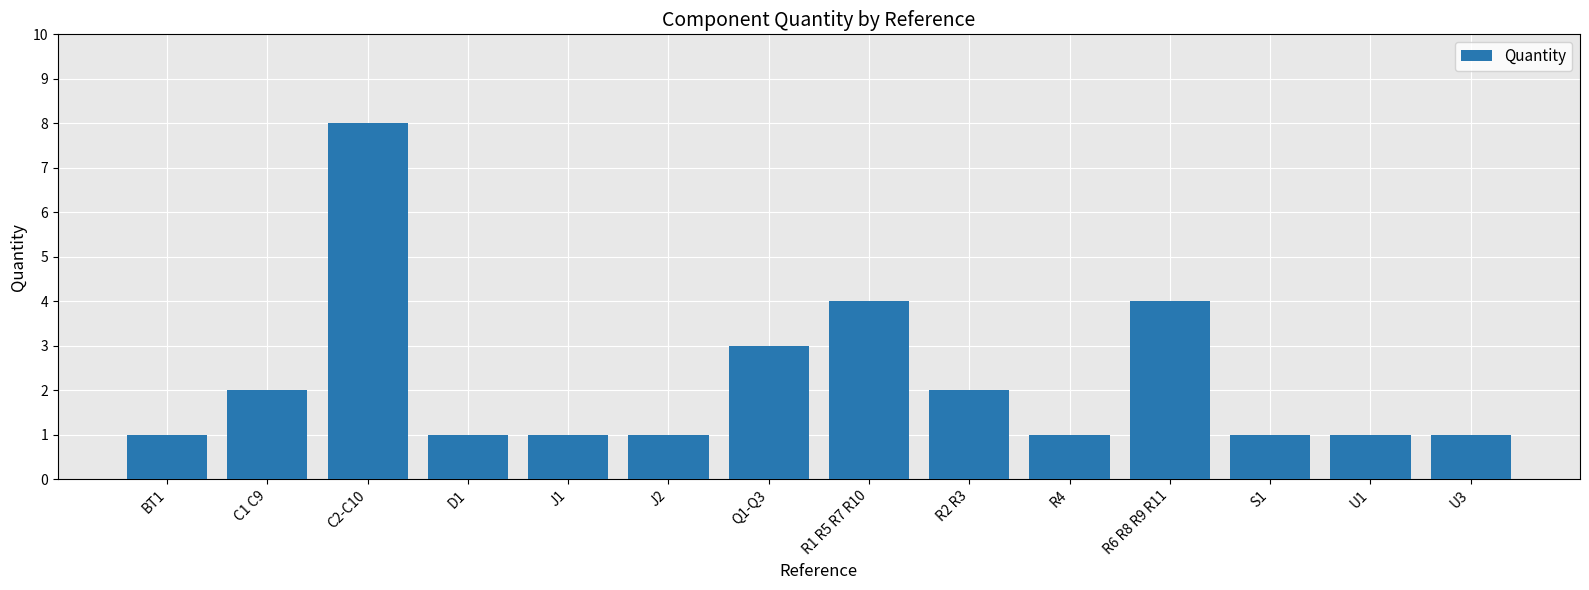

Which category has the highest value across all series?

C2-C10